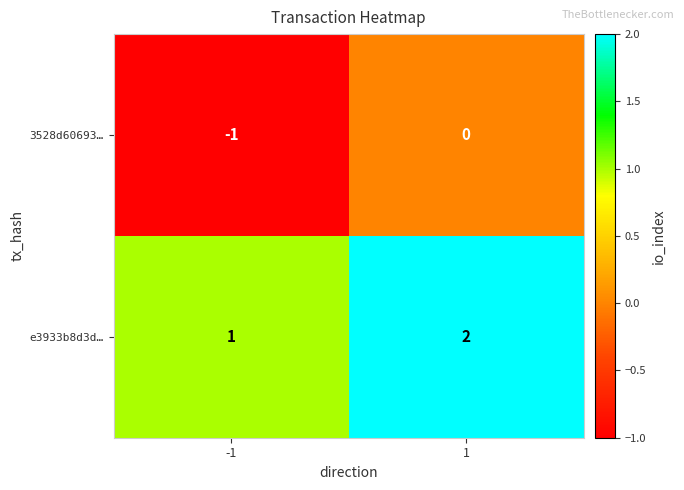

Count the number of data series in this chart.

2